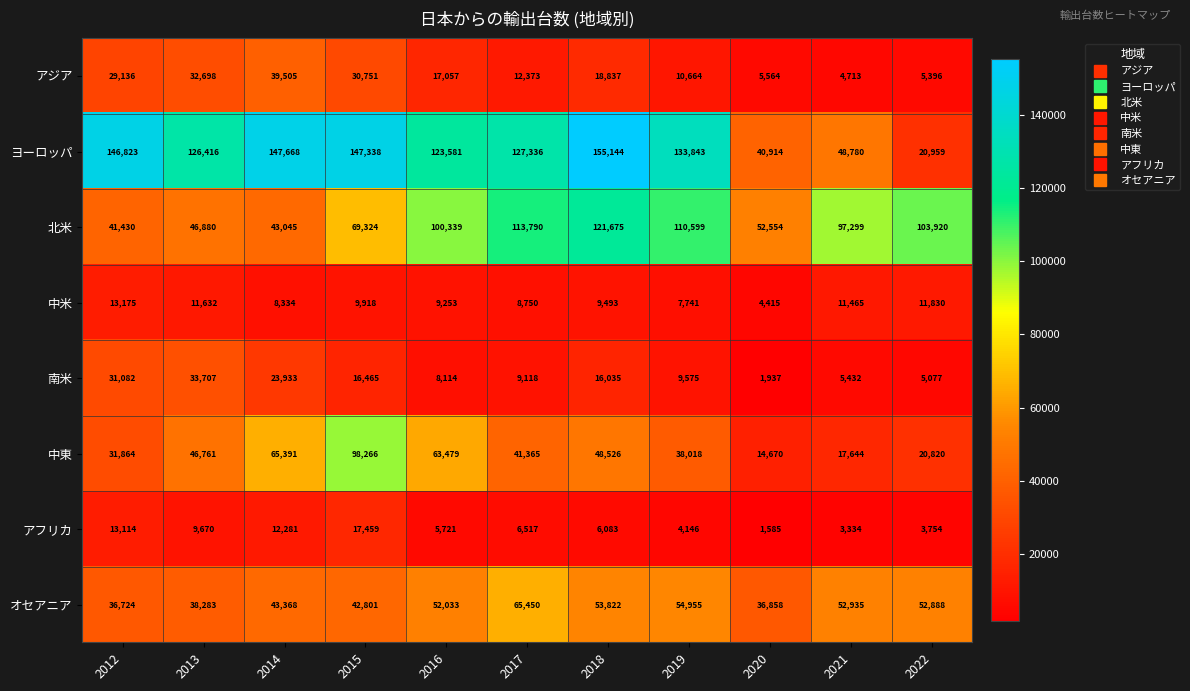

The 中米 series shows 17709 at 2013. True or false?

False